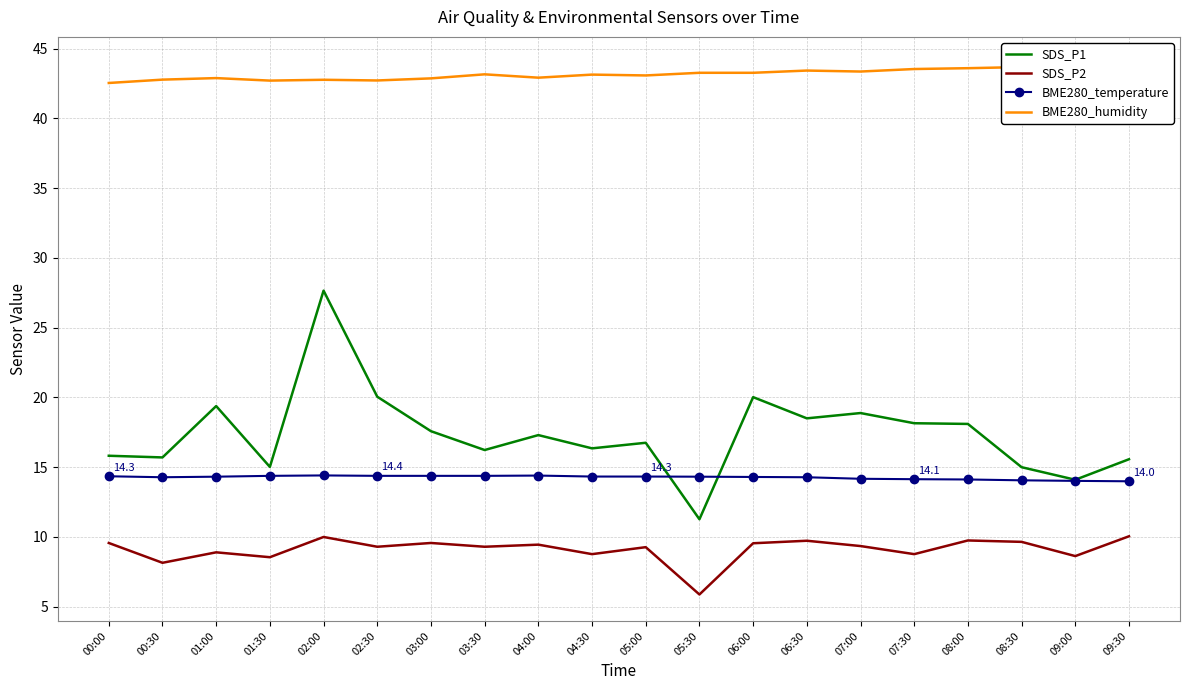

Rank the series at 02:30 from lowest to highest value.

SDS_P2, BME280_temperature, SDS_P1, BME280_humidity